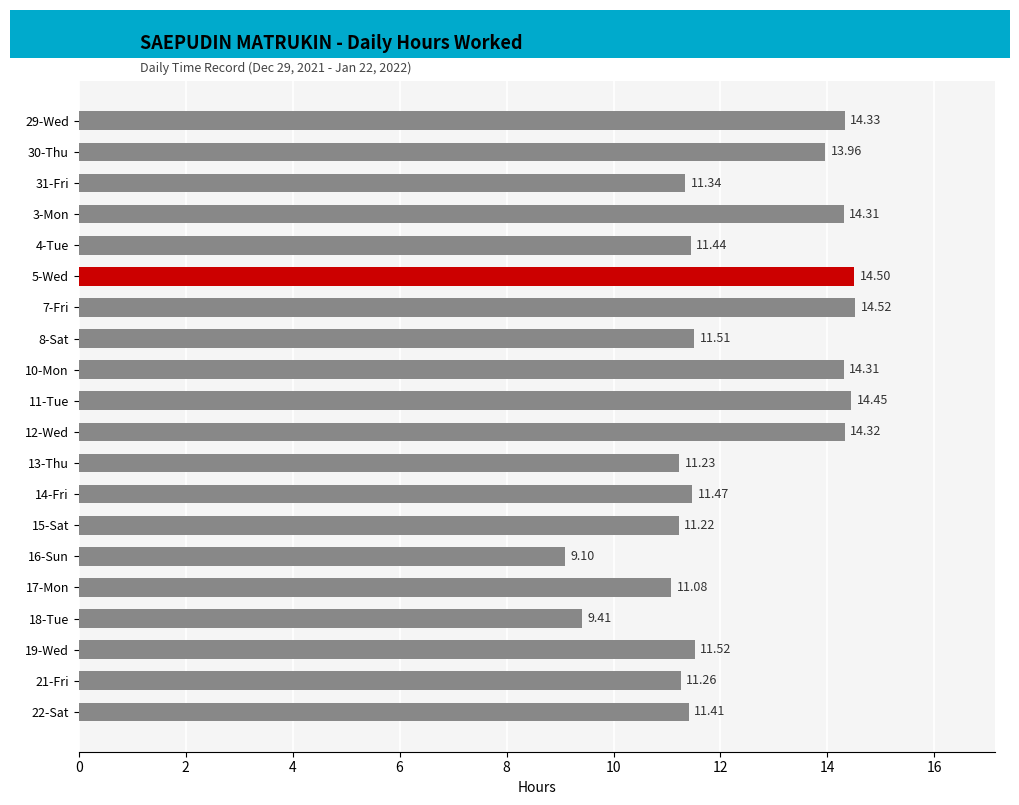

Approximately how many times larger is the value at 19-Wed compared to 30-Thu?

0.8